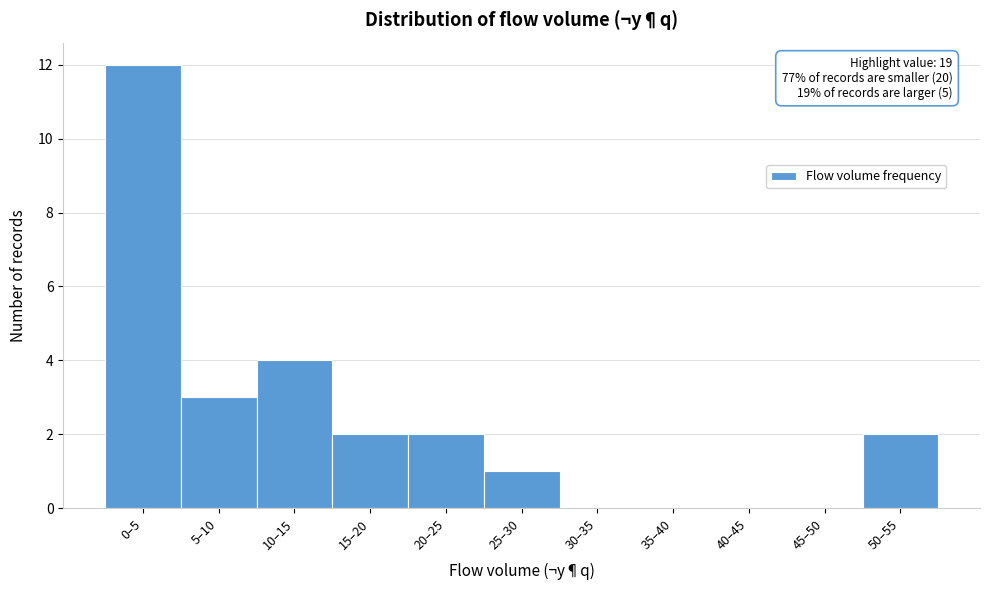

Reading right to left, what are all the values shown in this chart?

50–55=2	45–50=0	40–45=0	35–40=0	30–35=0	25–30=1	20–25=2	15–20=2	10–15=4	5–10=3	0–5=12